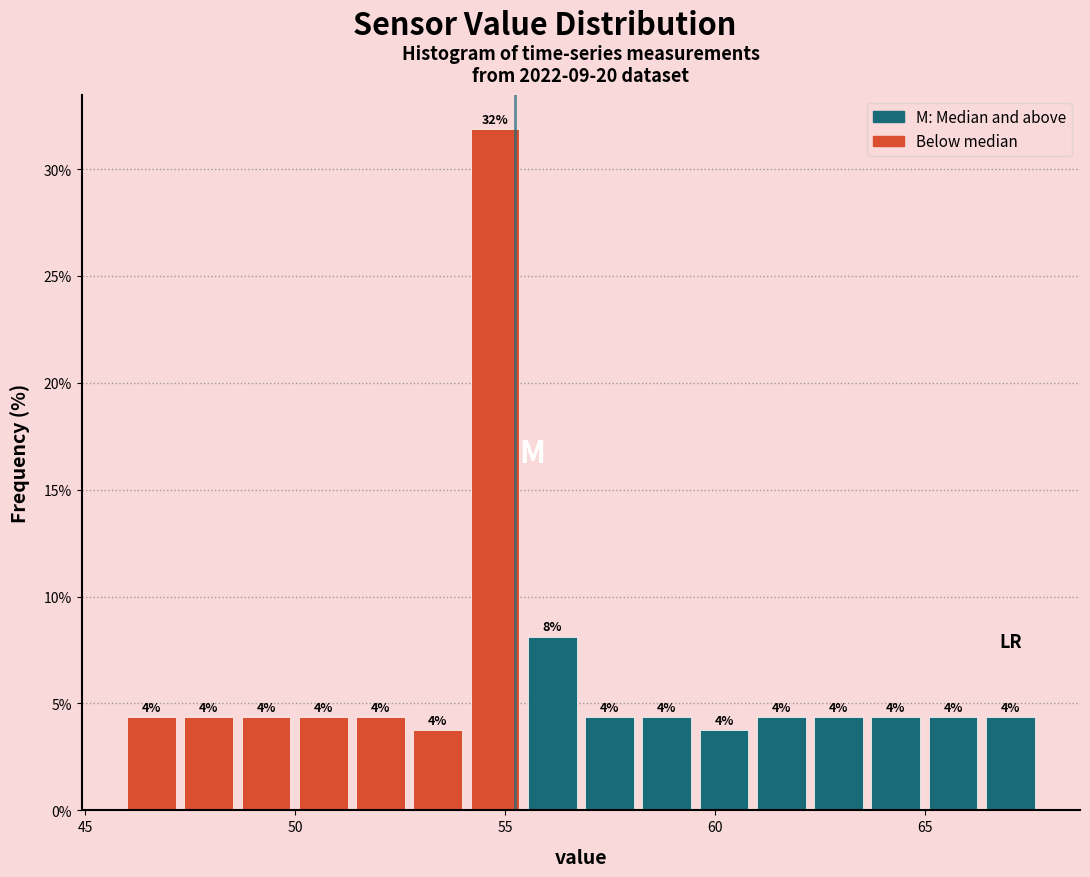

Around what value on the x-axis is the tallest bar? Give the approximate position of its centre, as read against the axis.

55.0